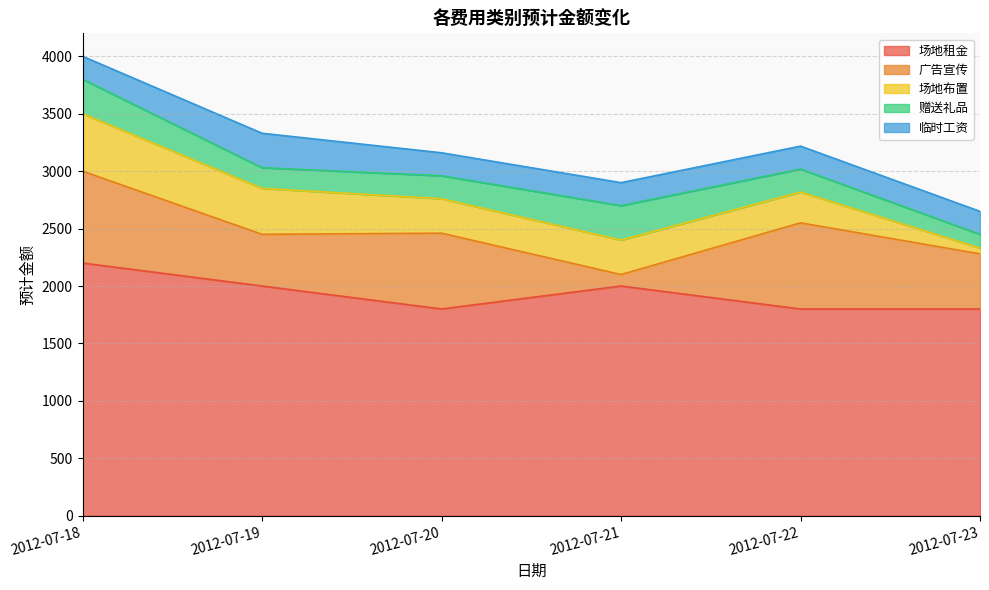

True or false: 广告宣传 has a value of 750 at 2012-07-22.

True